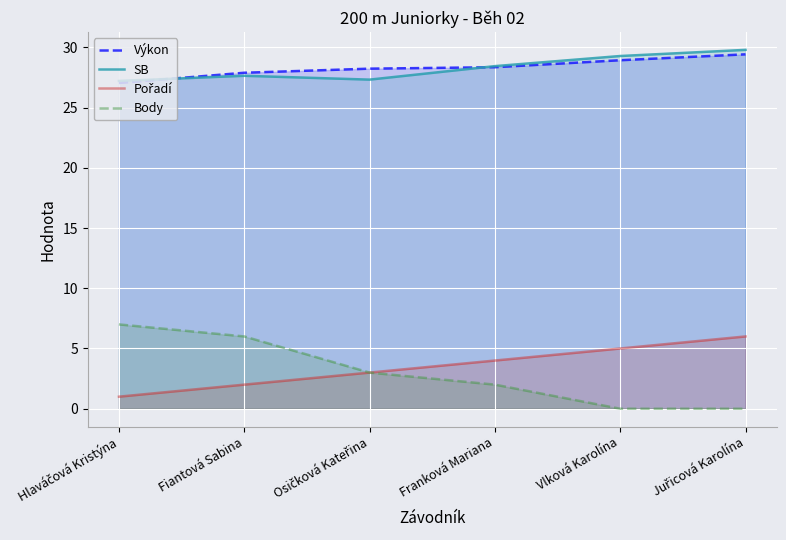

Reading left to right, transcribe all the data shown in this chart.

Výkon: Hlaváčová Kristýna=27.0	Fiantová Sabina=27.9	Osičková Kateřina=28.2	Franková Mariana=28.4	Vlková Karolína=28.9	Juřicová Karolína=29.4
SB: Hlaváčová Kristýna=27.2	Fiantová Sabina=27.6	Osičková Kateřina=27.3	Franková Mariana=28.4	Vlková Karolína=29.3	Juřicová Karolína=29.8
Pořadí: Hlaváčová Kristýna=1.0	Fiantová Sabina=2.0	Osičková Kateřina=3.0	Franková Mariana=4.0	Vlková Karolína=5.0	Juřicová Karolína=6.0
Body: Hlaváčová Kristýna=7.0	Fiantová Sabina=6.0	Osičková Kateřina=3.0	Franková Mariana=2.0	Vlková Karolína=0.0	Juřicová Karolína=0.0